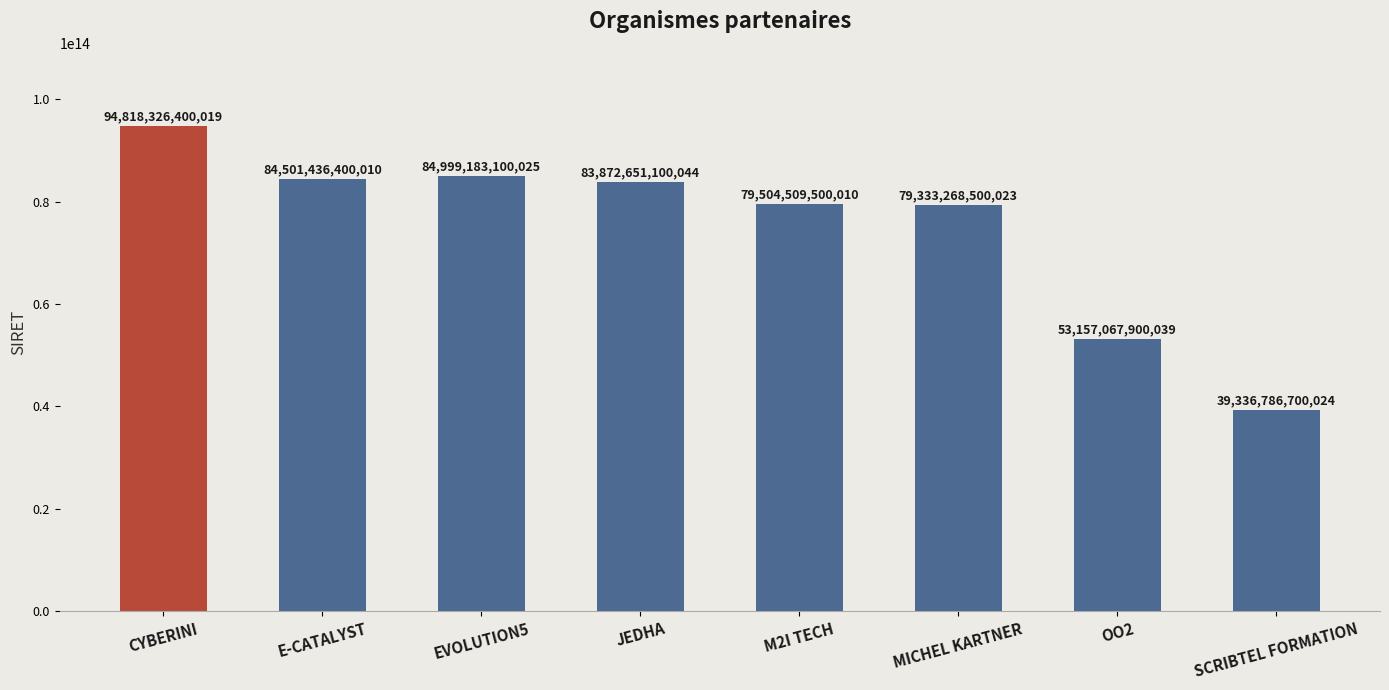

What position from the right is EVOLUTION5?

6